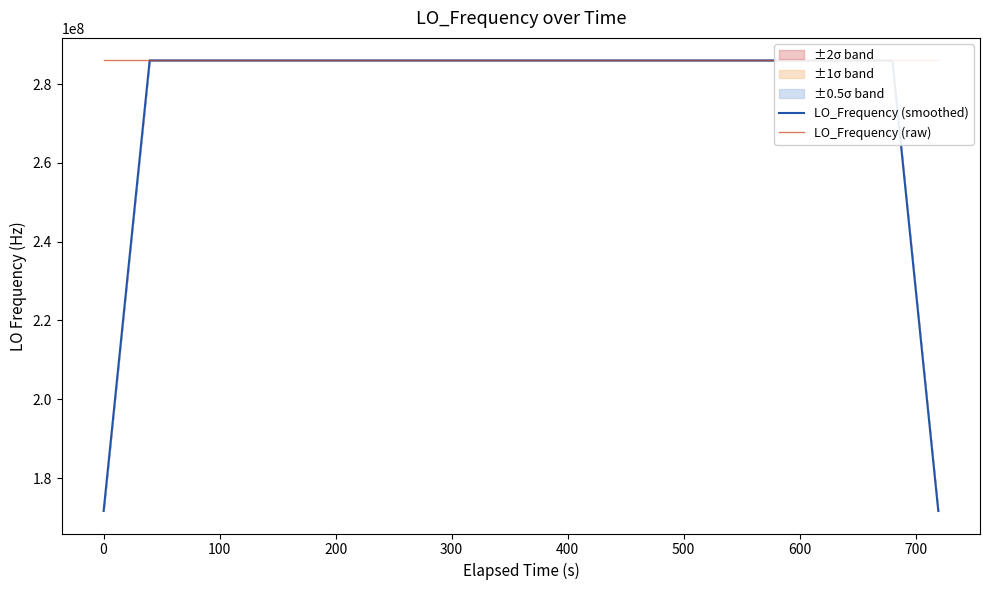

How many values in the LO_Frequency (raw) series are below 286047000?

19